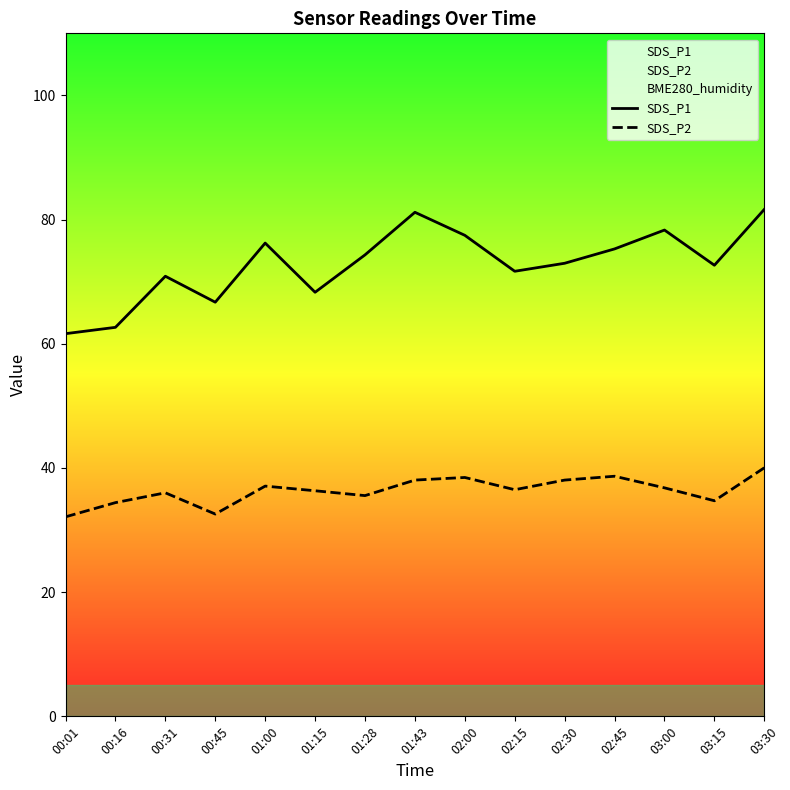

At which category does SDS_P2 reach its first local peak?

00:31